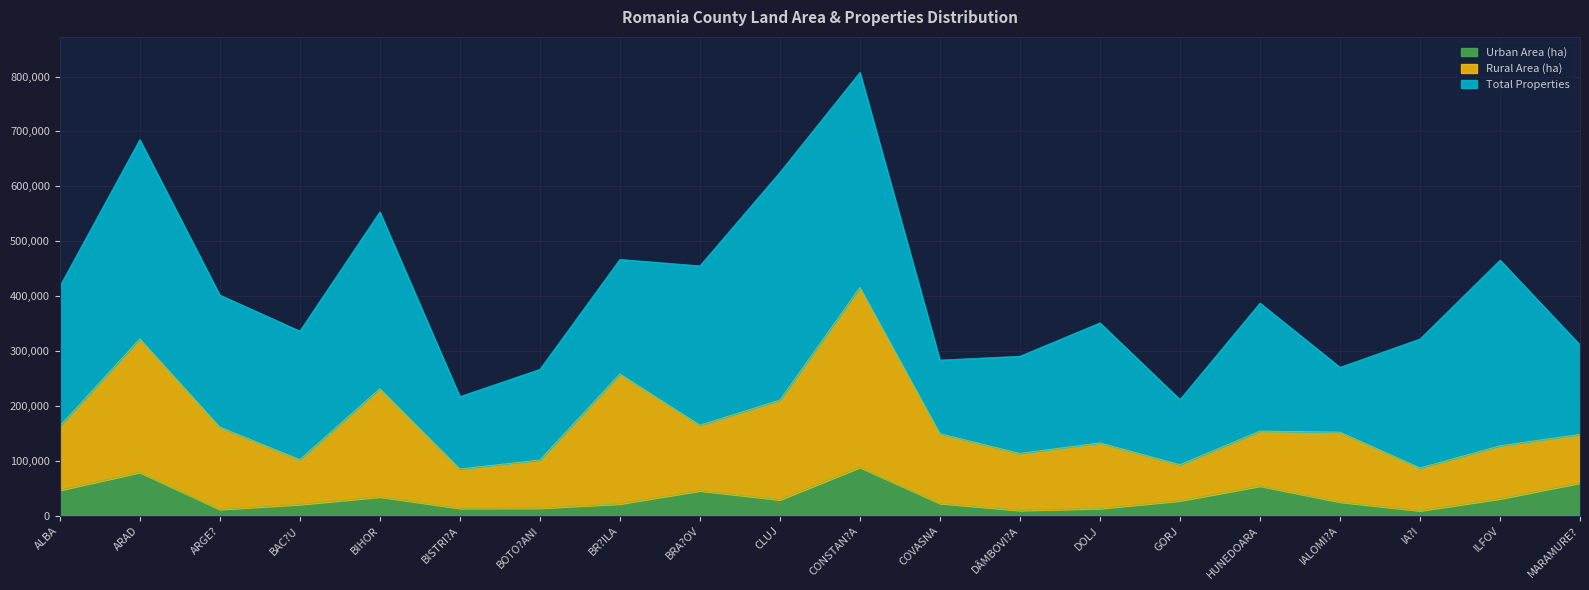

Which series has the largest total across all categories?

Total Properties